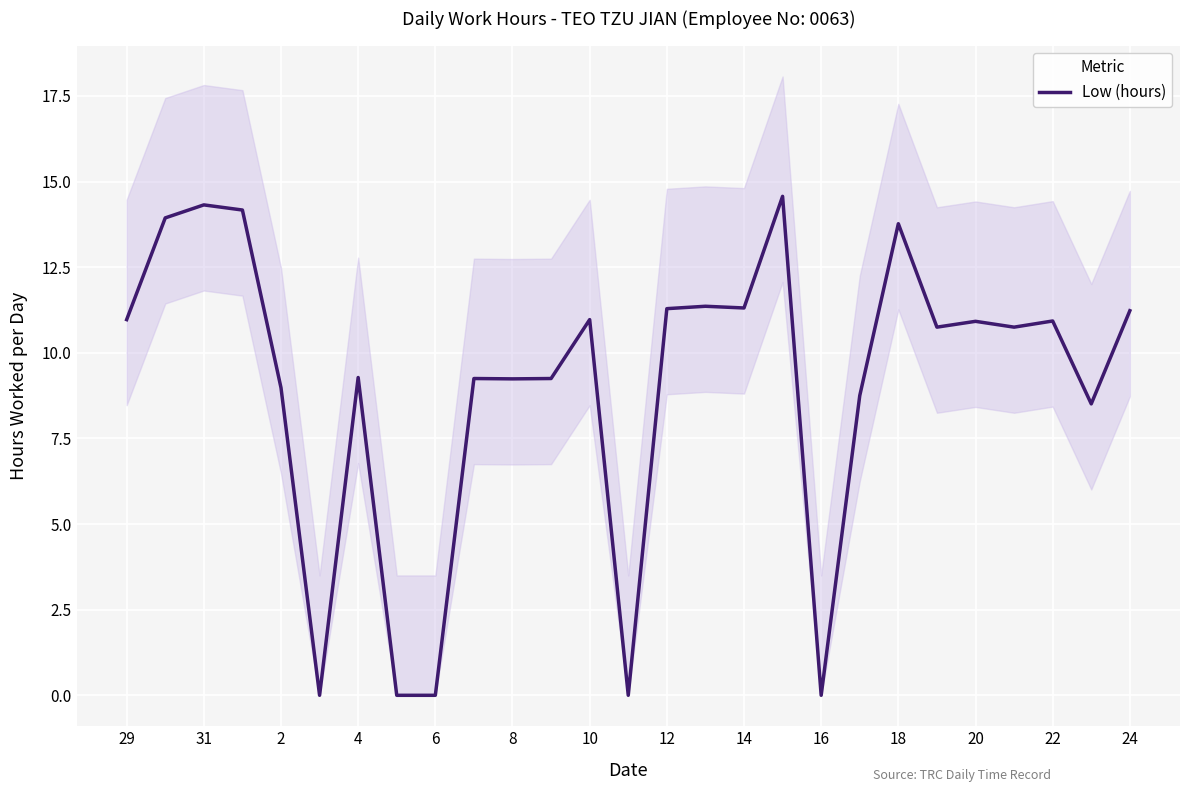

Is it true that Low (hours) equals 15.9 at 20?

False